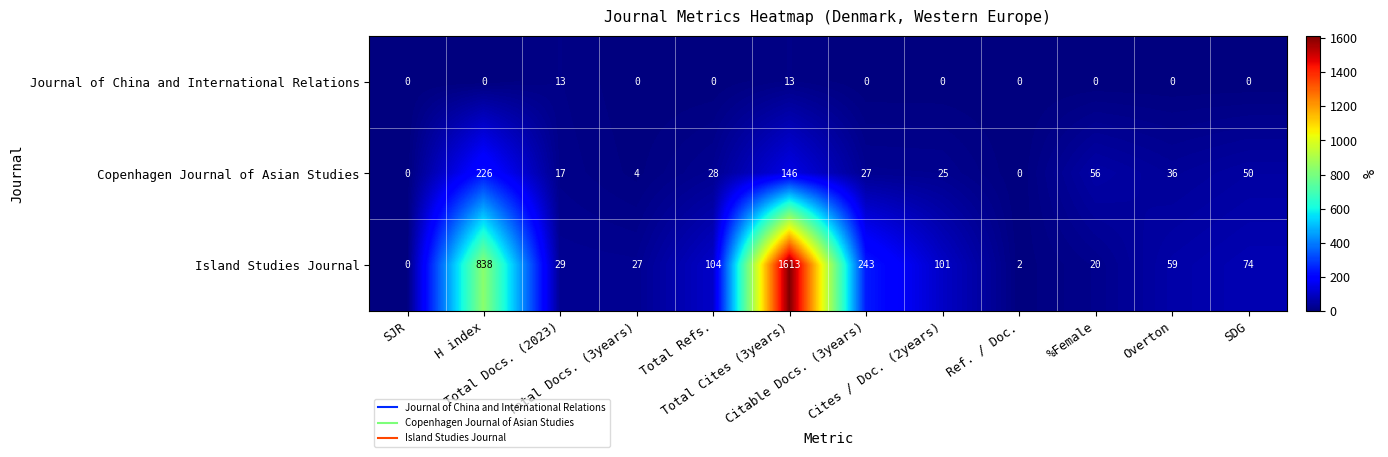

What is the difference between the maximum and minimum values in the Copenhagen Journal of Asian Studies series?

226